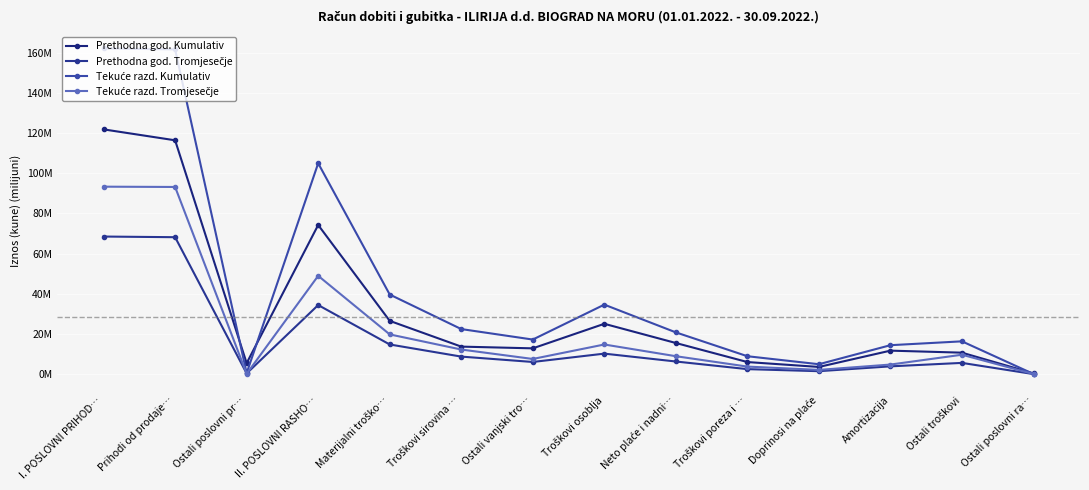

At how many categories does at least one series exceed 34?

5